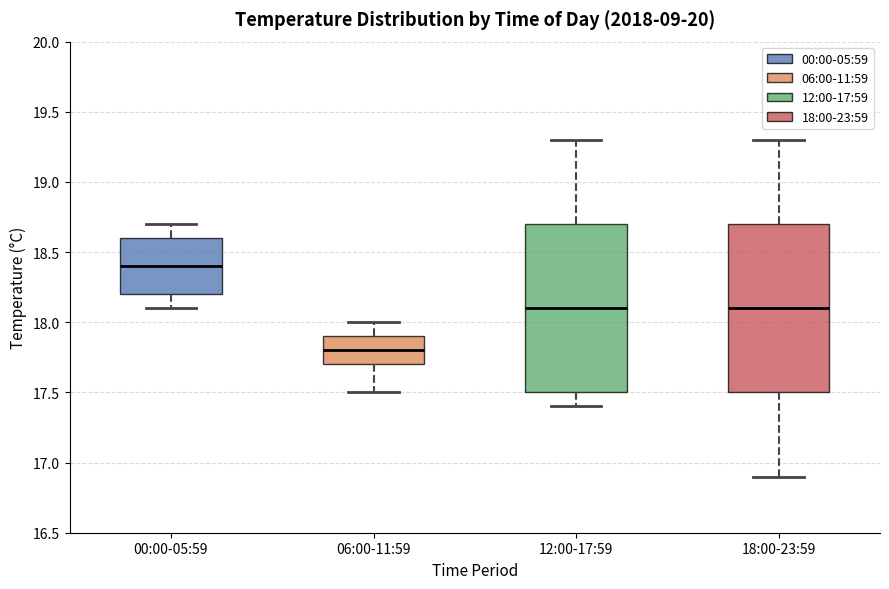

Which box's median line is the highest?

00:00-05:59